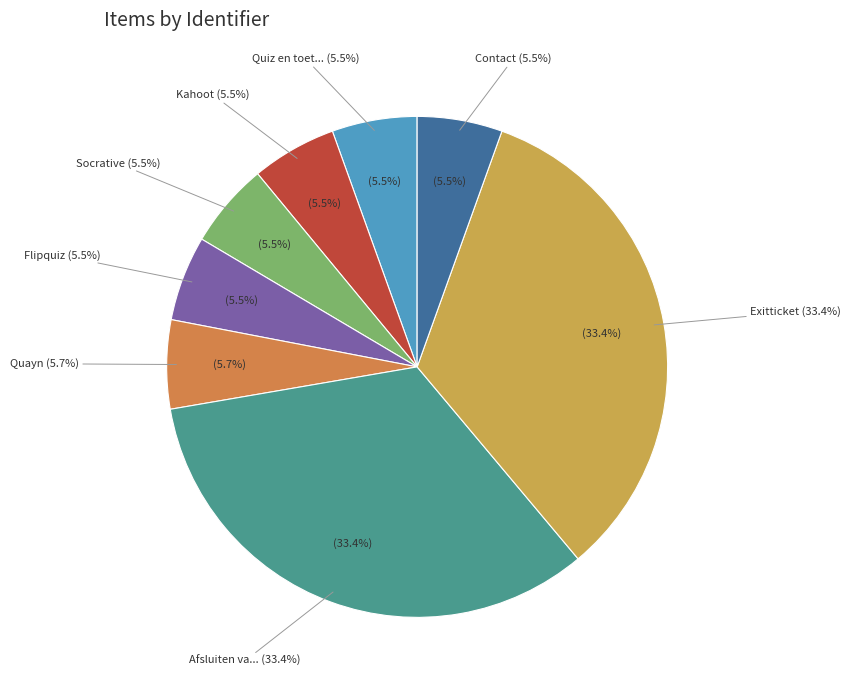

Is it true that Flipquiz is 1% of the pie?

False